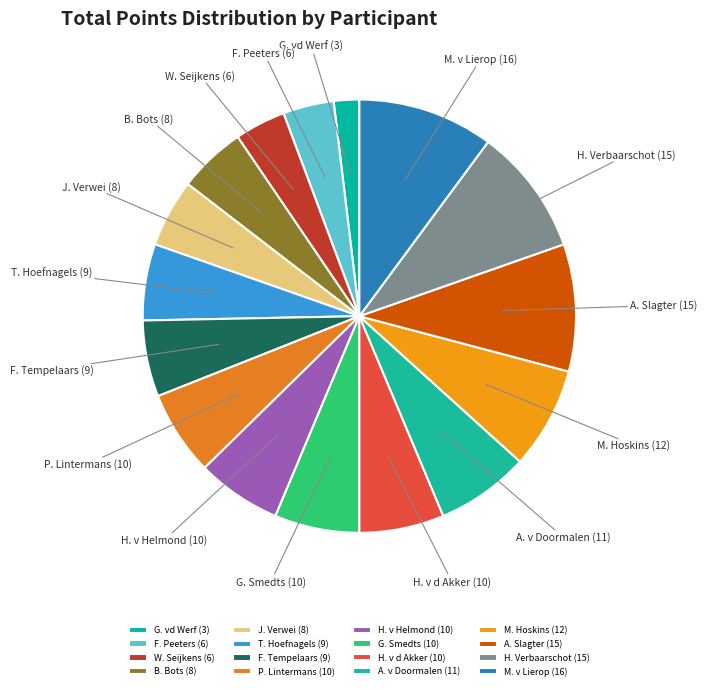

How many slices are in this pie chart?

16